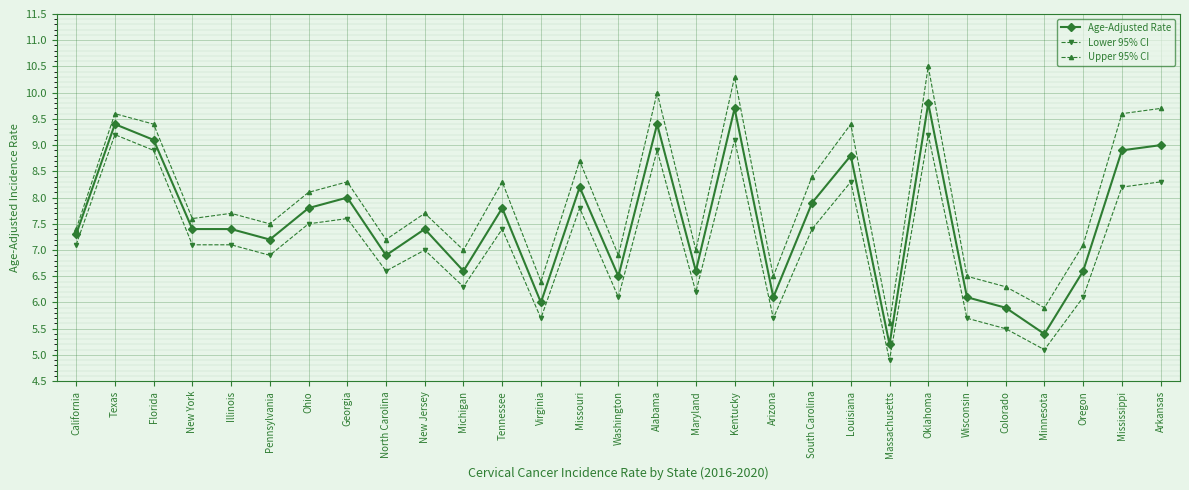

Reading left to right, list all the values displayed in this chart.

Age-Adjusted Rate: California=7.3	Texas=9.4	Florida=9.1	New York=7.4	Illinois=7.4	Pennsylvania=7.2	Ohio=7.8	Georgia=8.0	North Carolina=6.9	New Jersey=7.4	Michigan=6.6	Tennessee=7.8	Virginia=6.0	Missouri=8.2	Washington=6.5	Alabama=9.4	Maryland=6.6	Kentucky=9.7	Arizona=6.1	South Carolina=7.9	Louisiana=8.8	Massachusetts=5.2	Oklahoma=9.8	Wisconsin=6.1	Colorado=5.9	Minnesota=5.4	Oregon=6.6	Mississippi=8.9	Arkansas=9.0
Lower 95% CI: California=7.1	Texas=9.2	Florida=8.9	New York=7.1	Illinois=7.1	Pennsylvania=6.9	Ohio=7.5	Georgia=7.6	North Carolina=6.6	New Jersey=7.0	Michigan=6.3	Tennessee=7.4	Virginia=5.7	Missouri=7.8	Washington=6.1	Alabama=8.9	Maryland=6.2	Kentucky=9.1	Arizona=5.7	South Carolina=7.4	Louisiana=8.3	Massachusetts=4.9	Oklahoma=9.2	Wisconsin=5.7	Colorado=5.5	Minnesota=5.1	Oregon=6.1	Mississippi=8.2	Arkansas=8.3
Upper 95% CI: California=7.4	Texas=9.6	Florida=9.4	New York=7.6	Illinois=7.7	Pennsylvania=7.5	Ohio=8.1	Georgia=8.3	North Carolina=7.2	New Jersey=7.7	Michigan=7.0	Tennessee=8.3	Virginia=6.4	Missouri=8.7	Washington=6.9	Alabama=10.0	Maryland=7.0	Kentucky=10.3	Arizona=6.5	South Carolina=8.4	Louisiana=9.4	Massachusetts=5.6	Oklahoma=10.5	Wisconsin=6.5	Colorado=6.3	Minnesota=5.9	Oregon=7.1	Mississippi=9.6	Arkansas=9.7